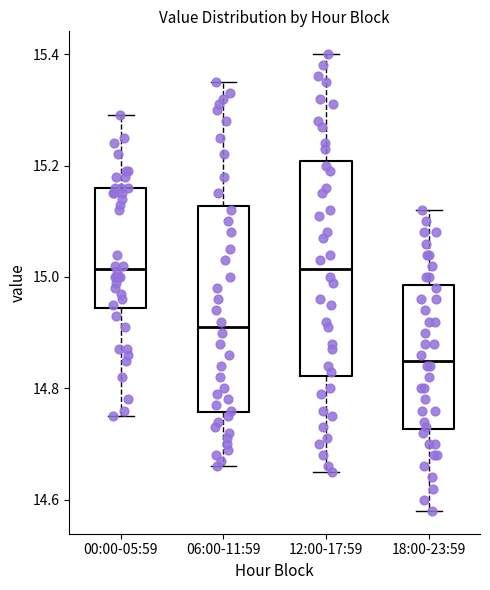

Reading left to right, transcribe this box plot: for each box, give where its median line is, the range the box spans, and where its two whiskers end, as read against the y-axis. The values are not printed on the chart, so give them approximately, as read against the axis.

00:00-05:59: median 15.02, box 14.94 to 15.16, whiskers 14.76 to 15.30
06:00-11:59: median 14.92, box 14.76 to 15.12, whiskers 14.66 to 15.36
12:00-17:59: median 15.02, box 14.82 to 15.20, whiskers 14.66 to 15.40
18:00-23:59: median 14.86, box 14.72 to 14.98, whiskers 14.58 to 15.12